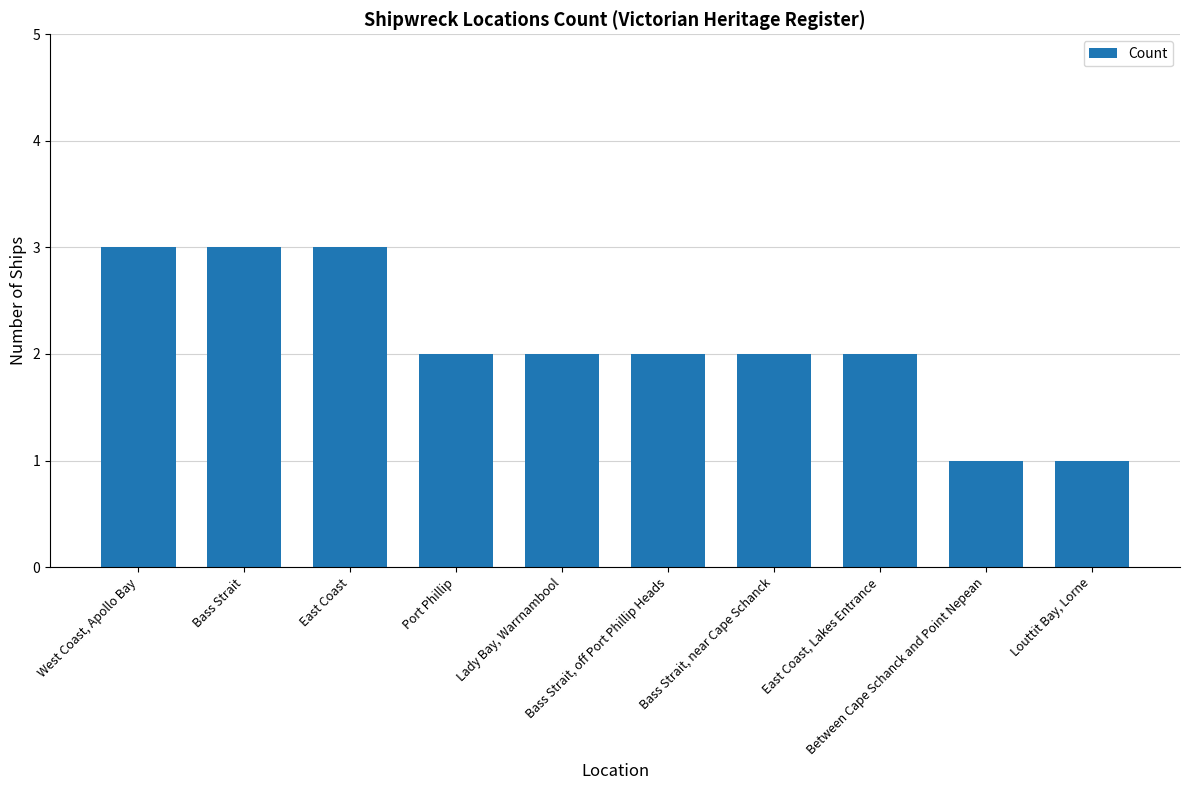

Which has a higher value, Between Cape Schanck and Point Nepean or Bass Strait, off Port Phillip Heads?

Bass Strait, off Port Phillip Heads